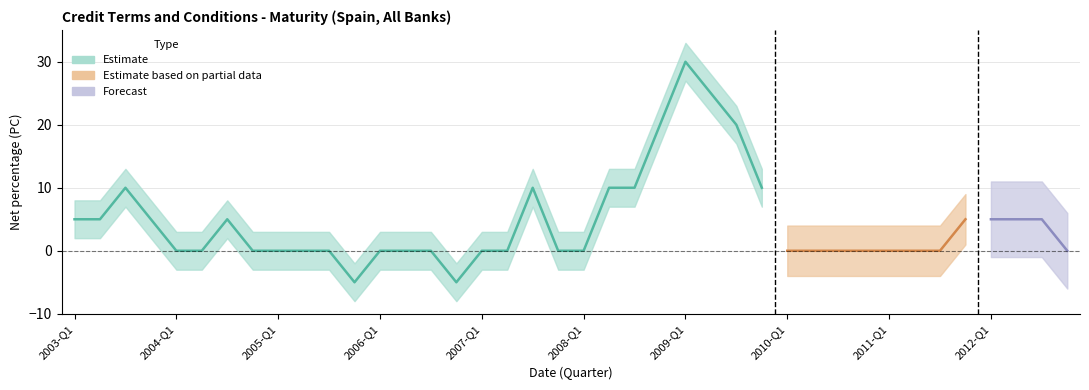

What is the value of the 26th point from the left?

25